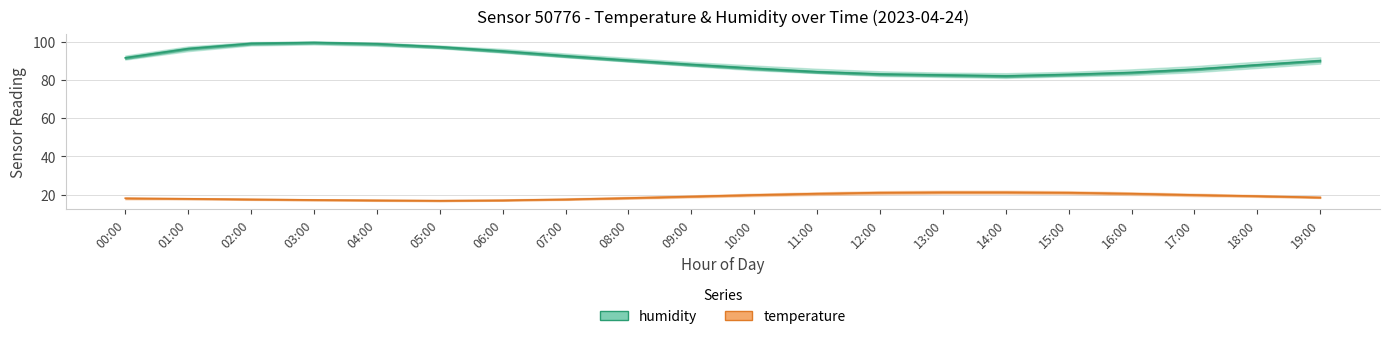

The humidity_low series shows 156.9 at 09:00. True or false?

False